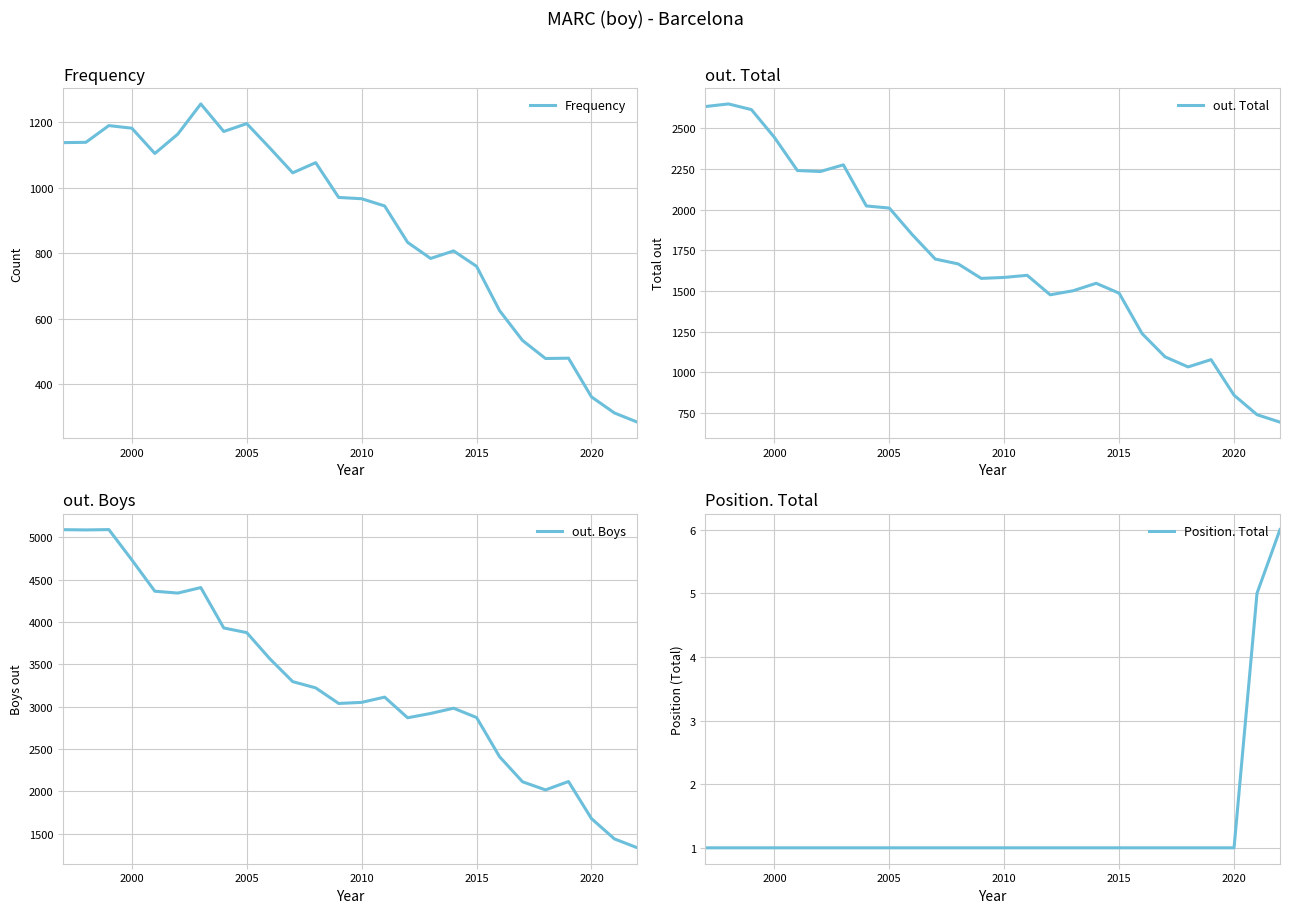

Does the chart display data point markers on the line(s)?

No